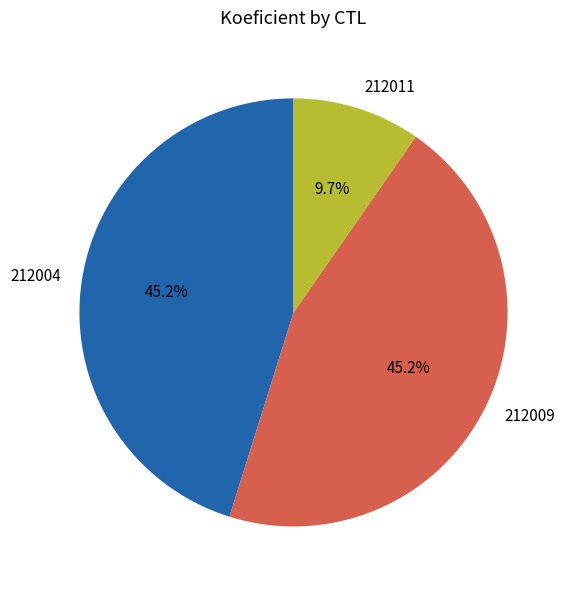

Which category has the smallest portion of the pie?

212011